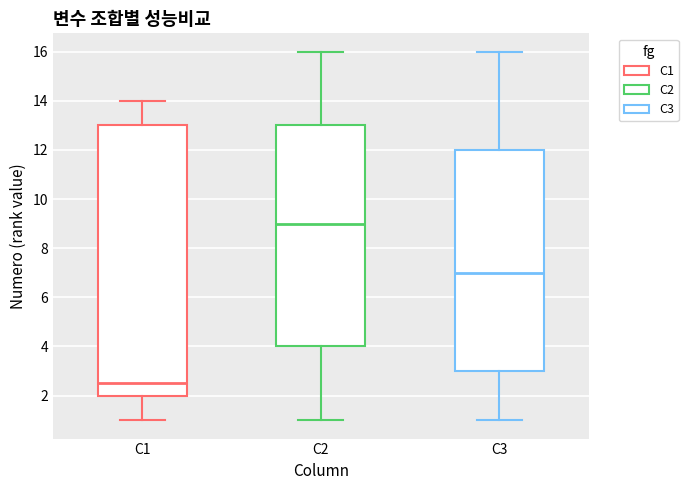

Which box is the tallest, from its lower edge to its upper edge?

C1